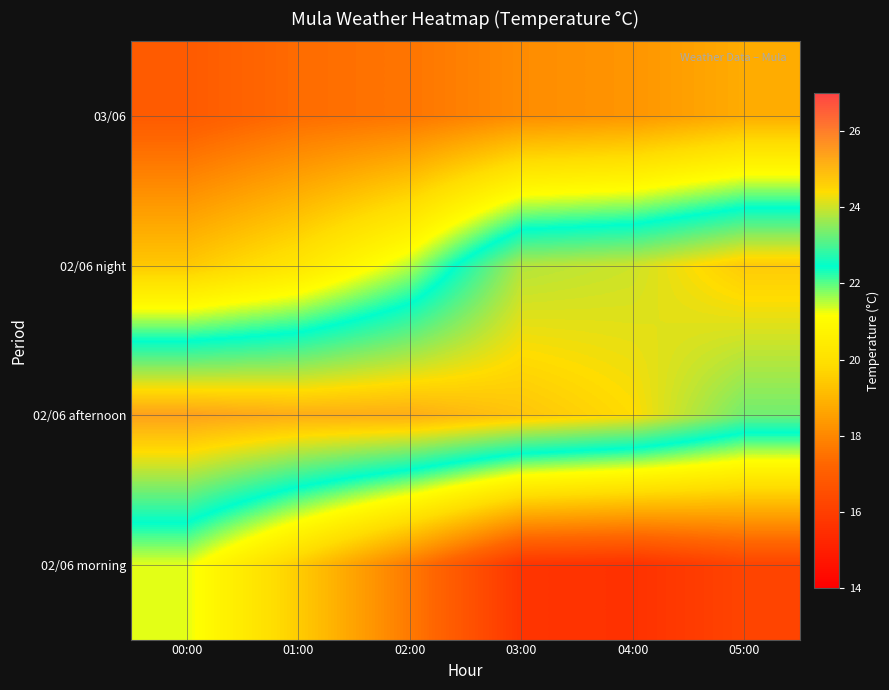

How many categories are shown in the chart?

6